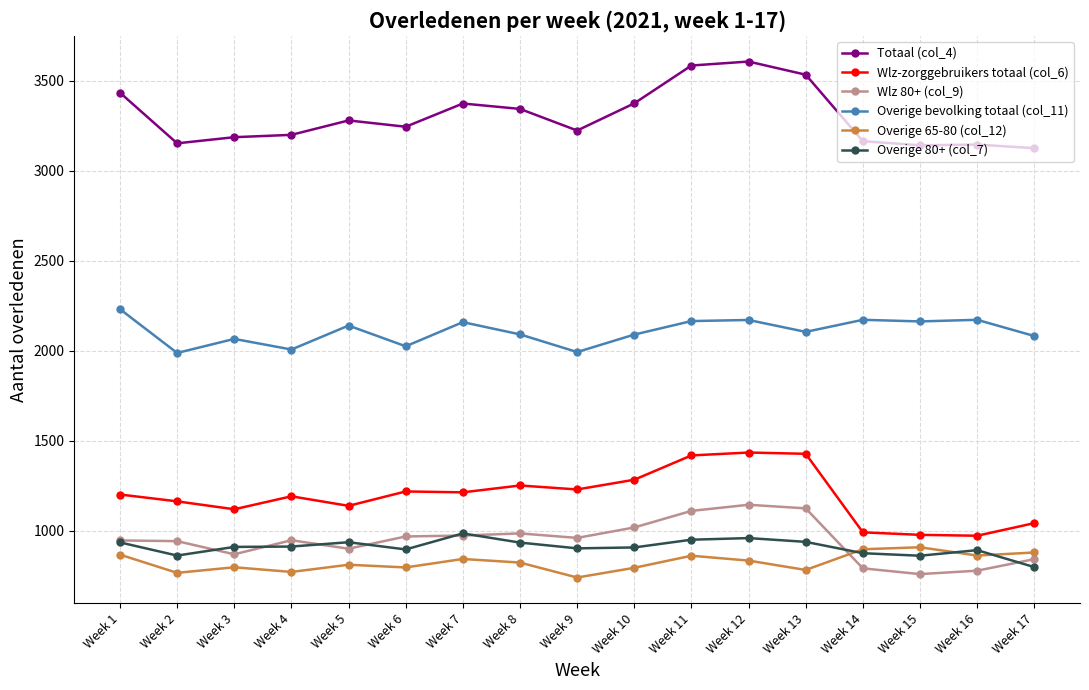

What is the minimum value shown in the chart?

741